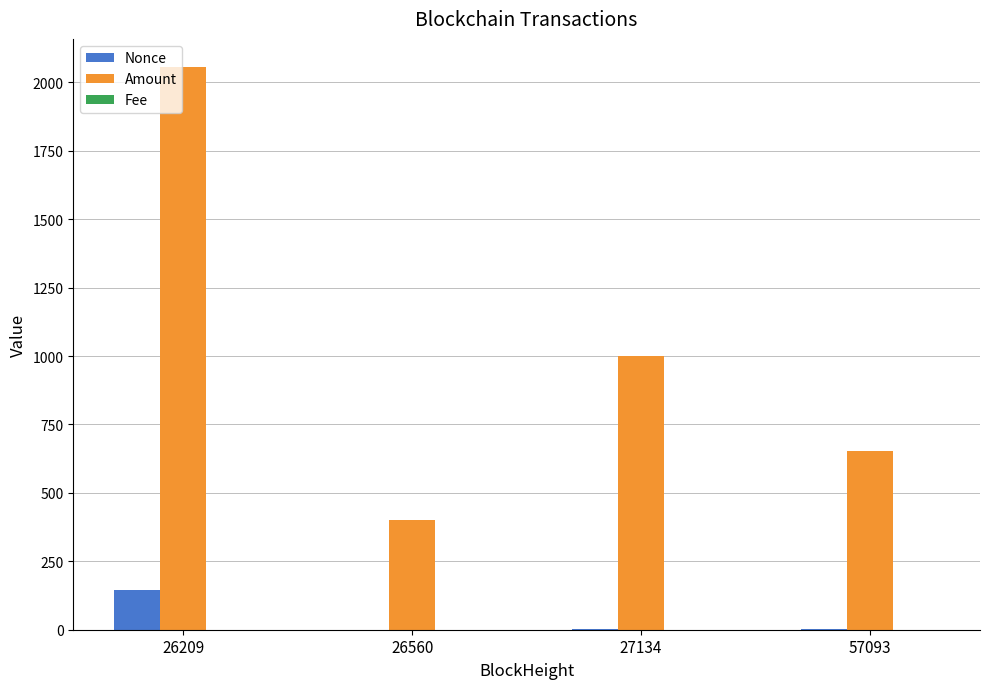

The value of Nonce at 26560 is 0.0. True or false?

True